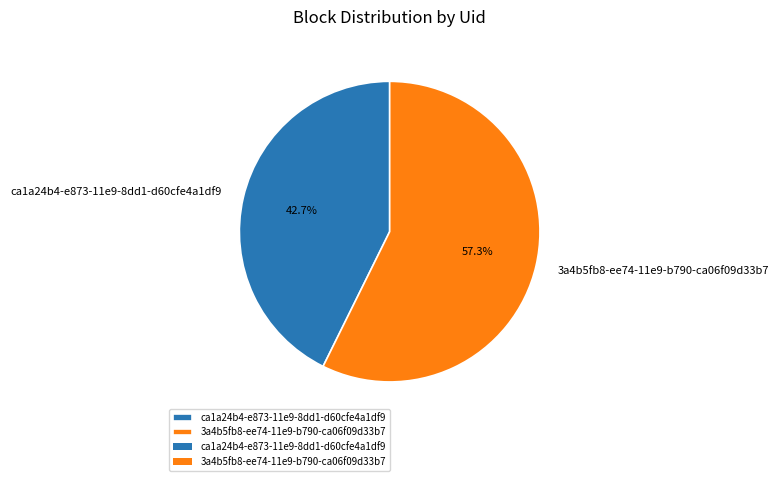

What is the total percentage of ca1a24b4-e873-11e9-8dd1-d60cfe4a1df9 and 3a4b5fb8-ee74-11e9-b790-ca06f09d33b7?

100.0%